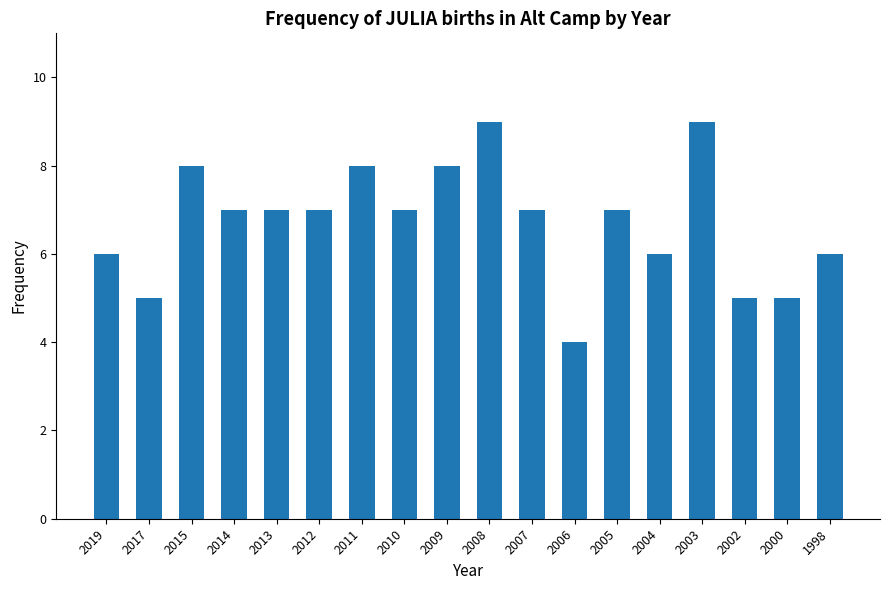

What is the value of the 2nd bar from the left?

5